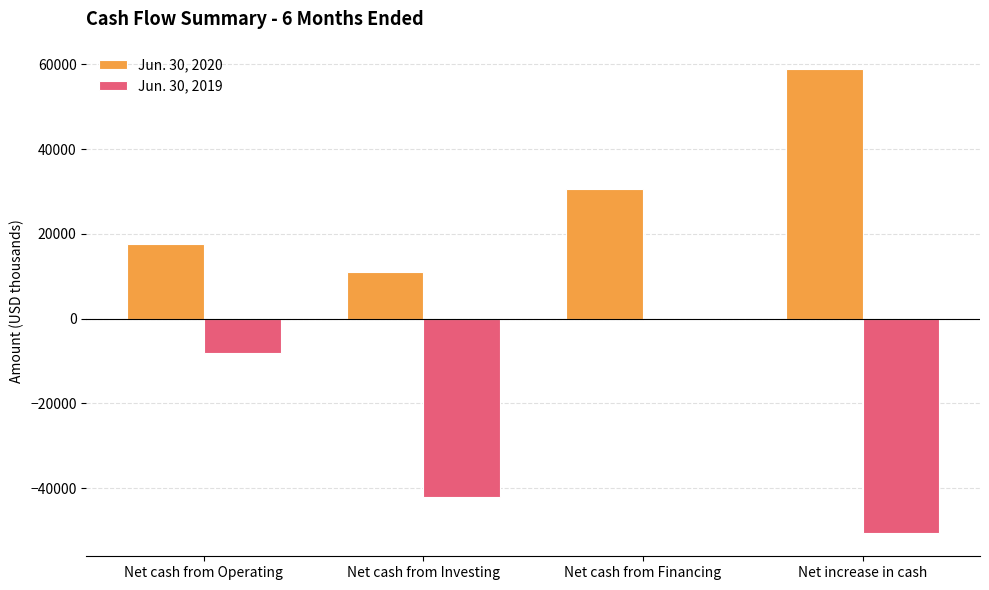

Rank the series by their maximum value, from lowest to highest.

Jun. 30, 2019, Jun. 30, 2020